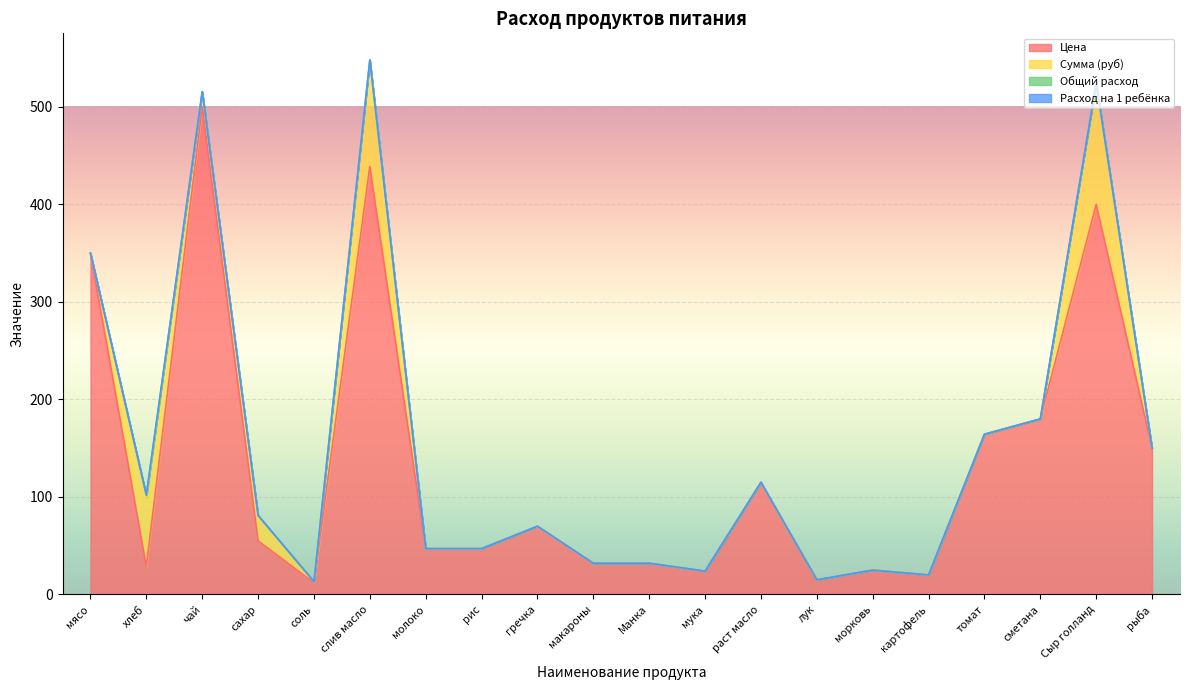

True or false: Сумма (руб) and Общий расход cross at least once.

False